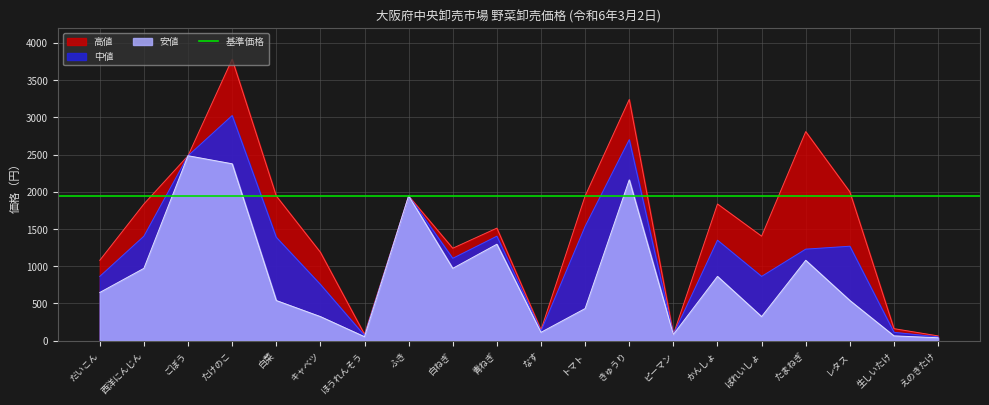

Does the chart display data point markers on the line(s)?

No